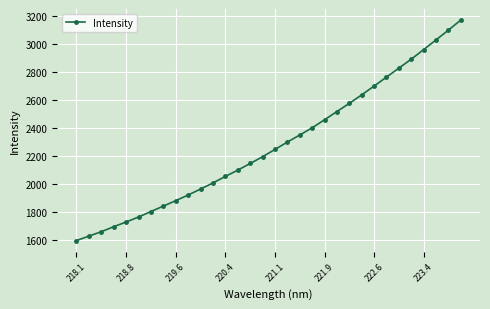

What is the difference between the maximum and minimum values?

1573.5